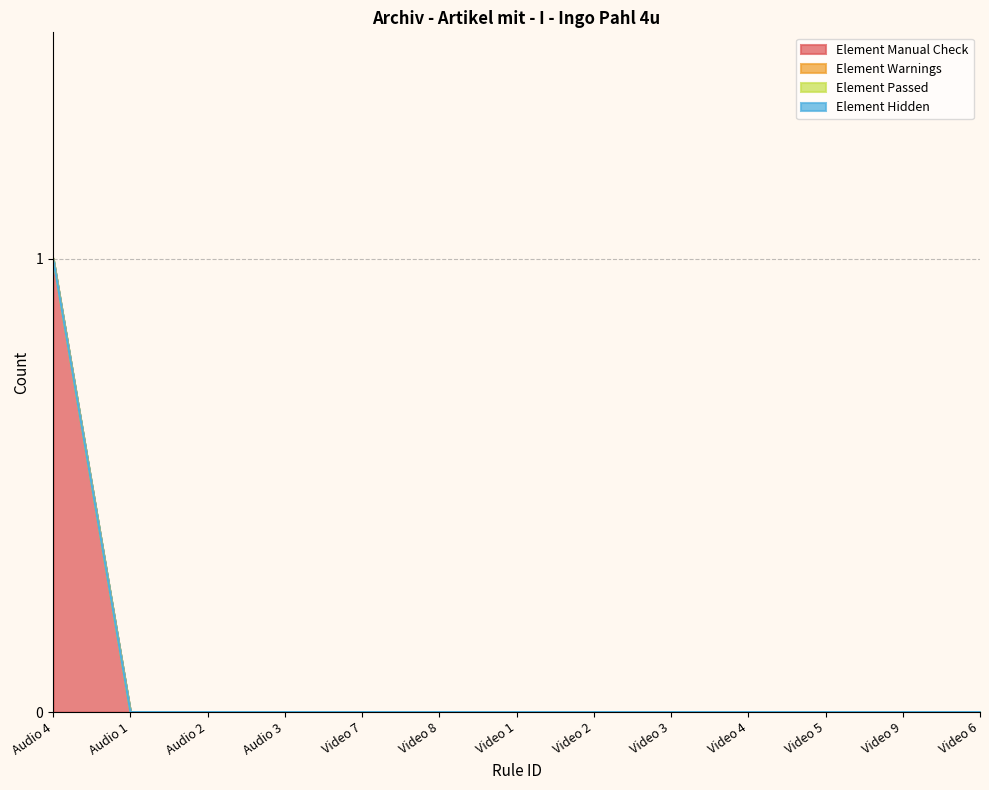

Reading right to left, extract all data points from this chart.

Element Manual Check: 0	0	0	0	0	0	0	0	0	0	0	0	1
Element Warnings: 0	0	0	0	0	0	0	0	0	0	0	0	0
Element Passed: 0	0	0	0	0	0	0	0	0	0	0	0	0
Element Hidden: 0	0	0	0	0	0	0	0	0	0	0	0	0